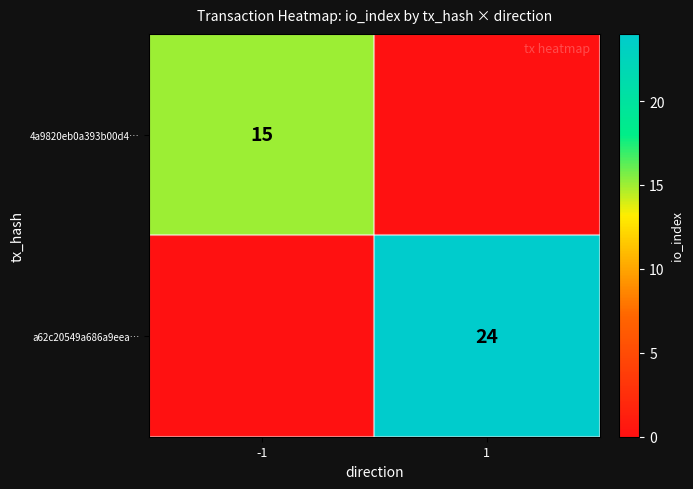

The 4a9820eb0a393b00d4… series shows 15 at -1. True or false?

True